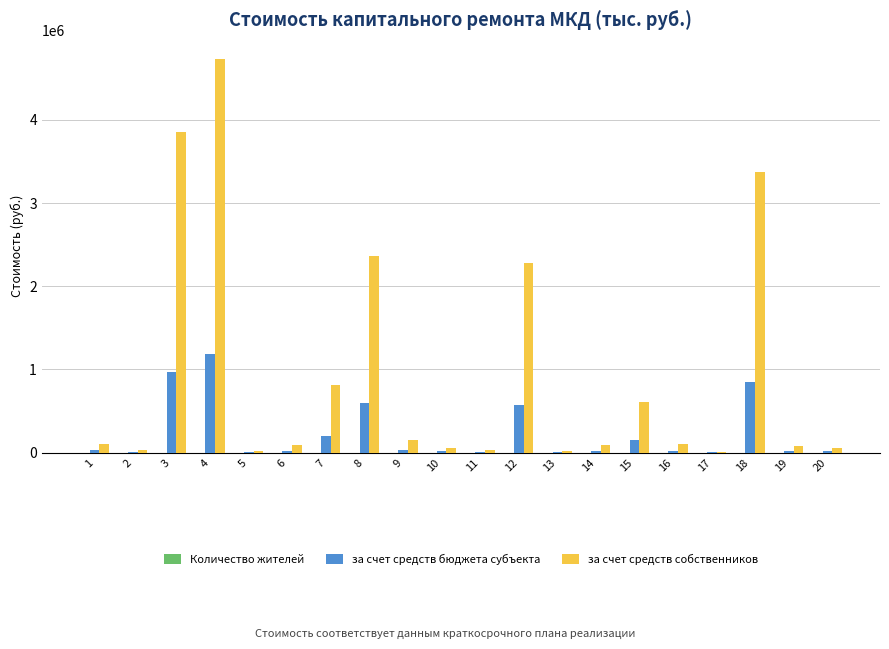

The value of за счет средств собственников at 18 is 3375203.4. True or false?

True